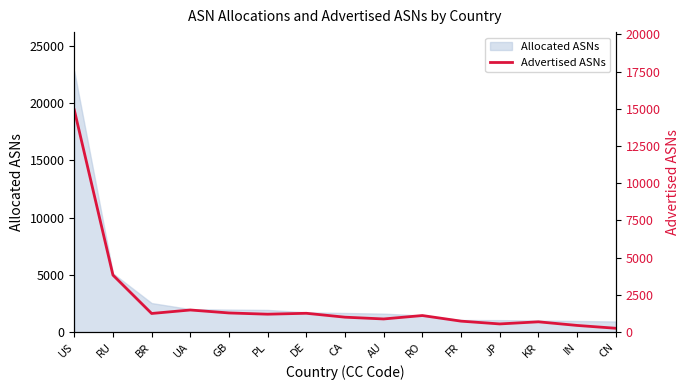

True or false: the data has more than 1 interior local peaks.

True